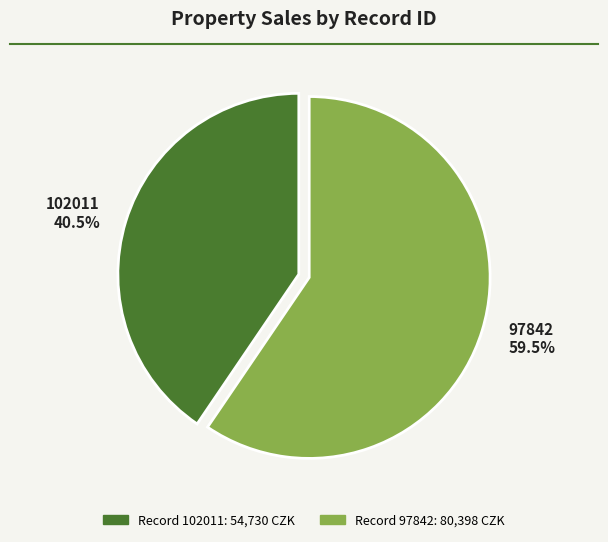

Which slice is the smallest?

102011